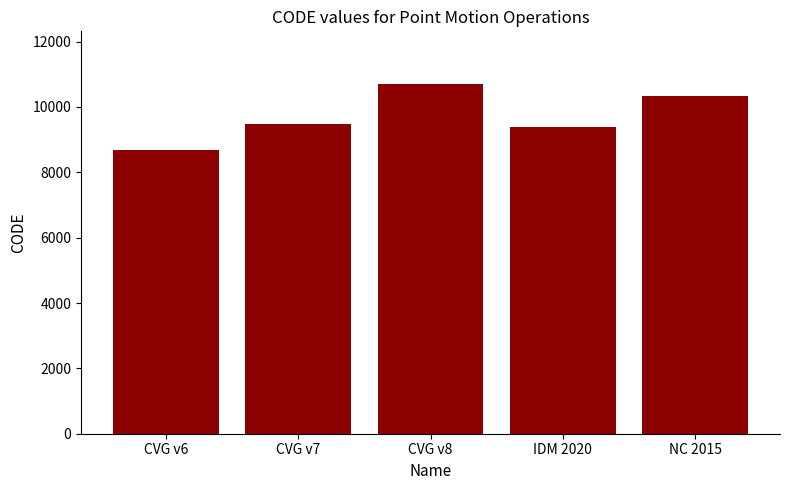

What is the label of the 3rd bar from the left?

CVG v8